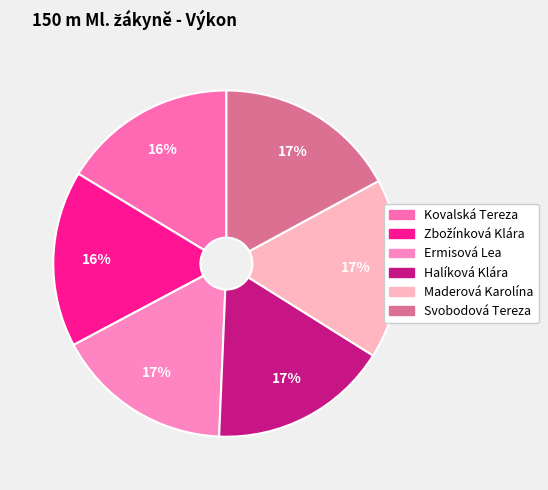

What percentage is NOT represented by Svobodová Tereza?

82.9%